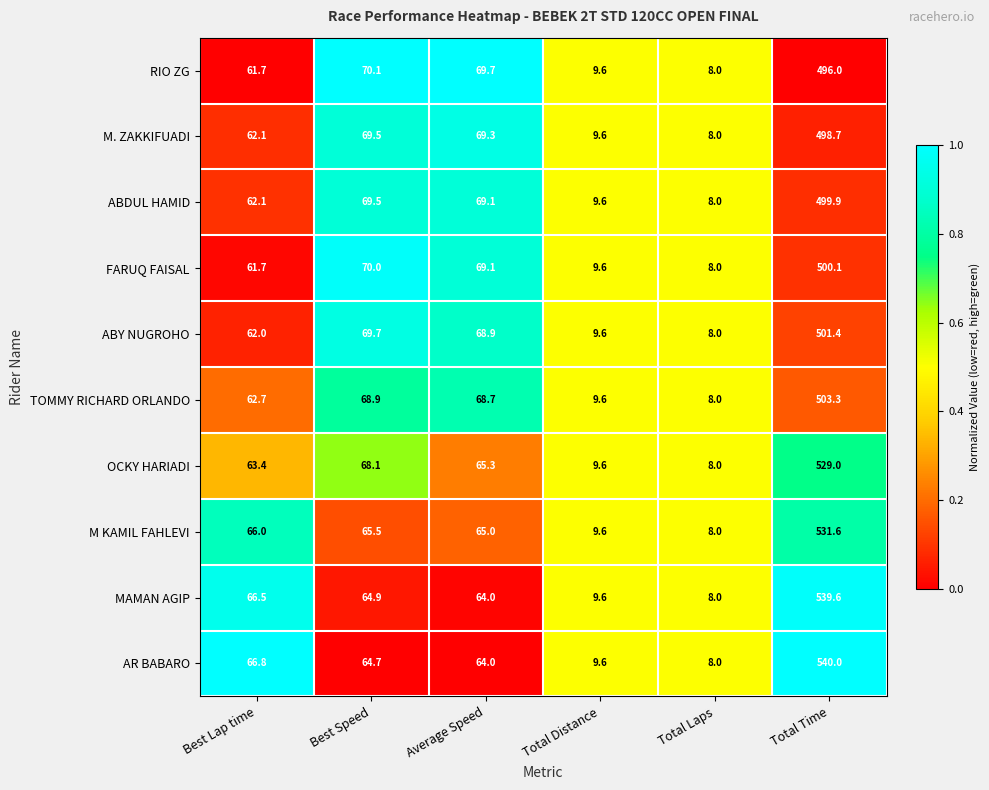

Count the number of data series in this chart.

10